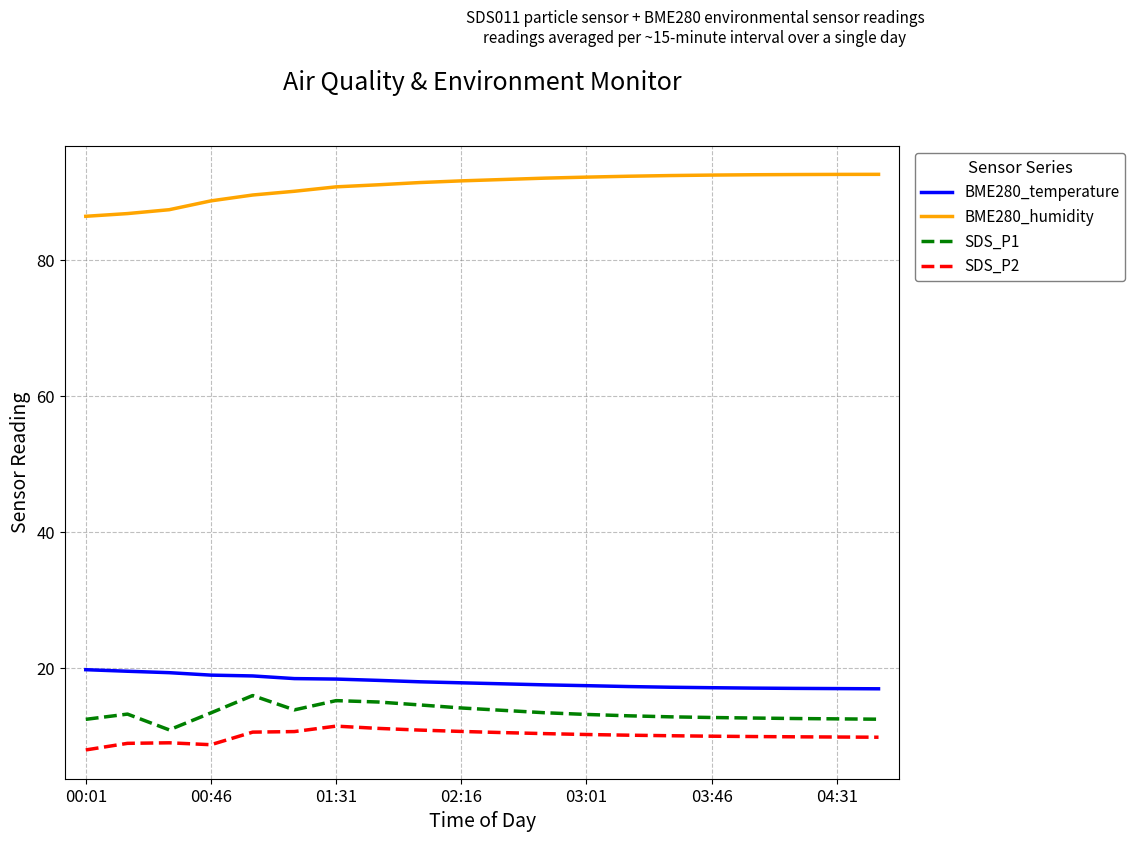

Rank the series by their maximum value, from lowest to highest.

SDS_P2, SDS_P1, BME280_temperature, BME280_humidity